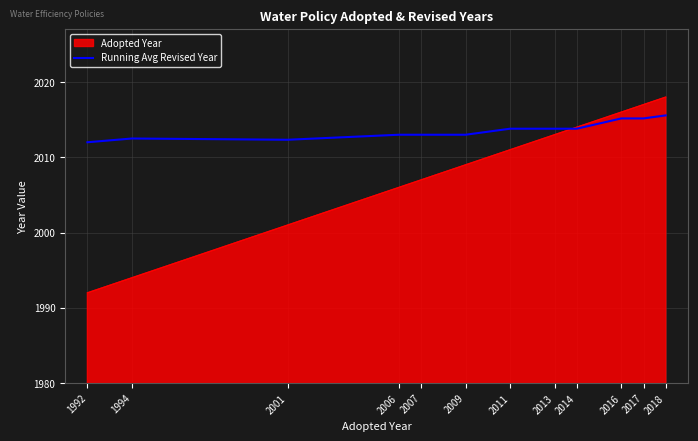

Is it true that Adopted Year equals 2018.0 at 2018?

True